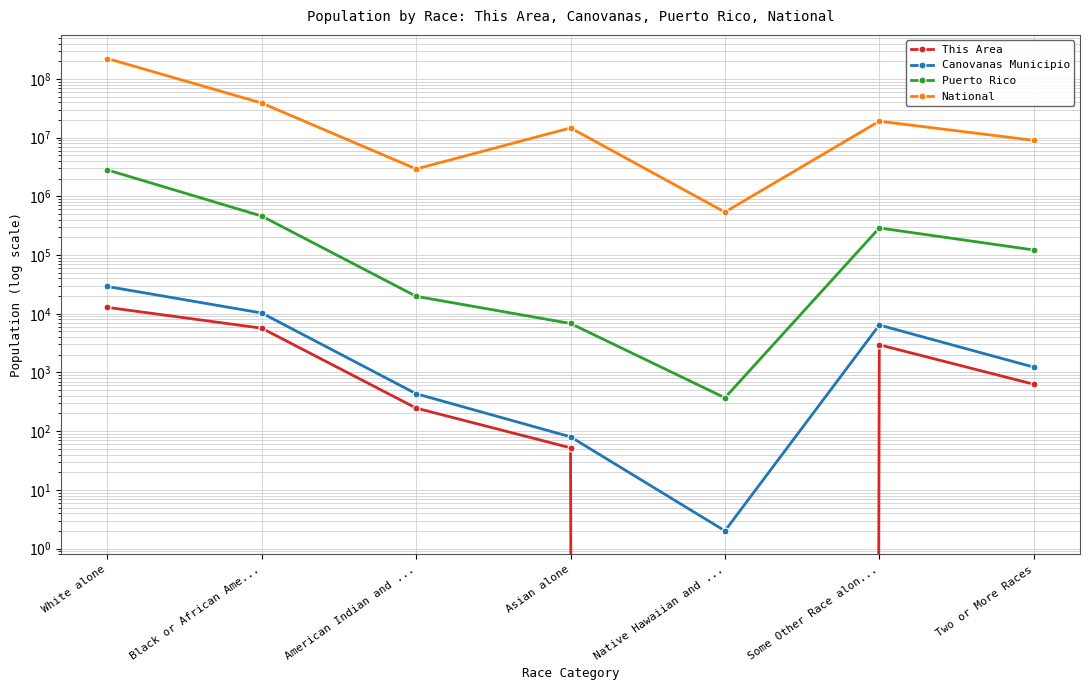

True or false: National and Puerto Rico cross at least once.

False